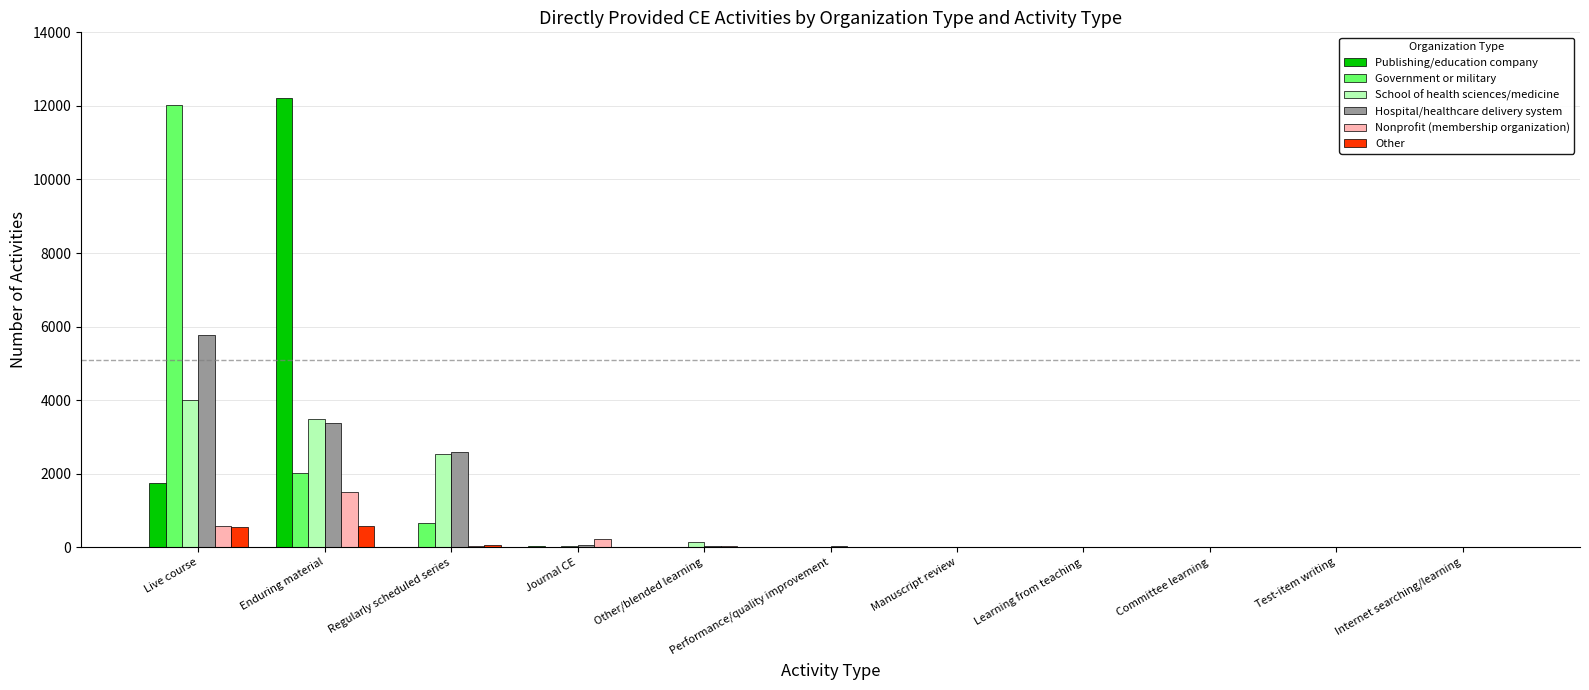

Count the number of data series in this chart.

6